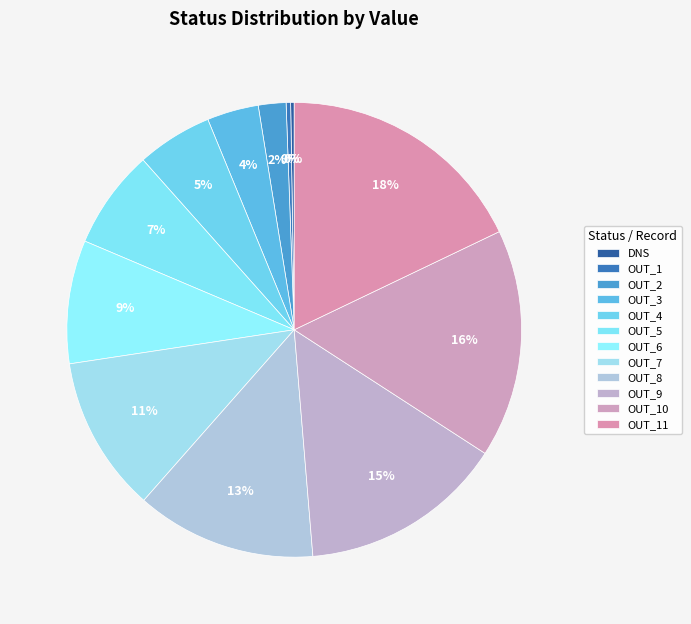

Rank the categories by value from lowest to highest.

DNS, OUT_1, OUT_2, OUT_3, OUT_4, OUT_5, OUT_6, OUT_7, OUT_8, OUT_9, OUT_10, OUT_11